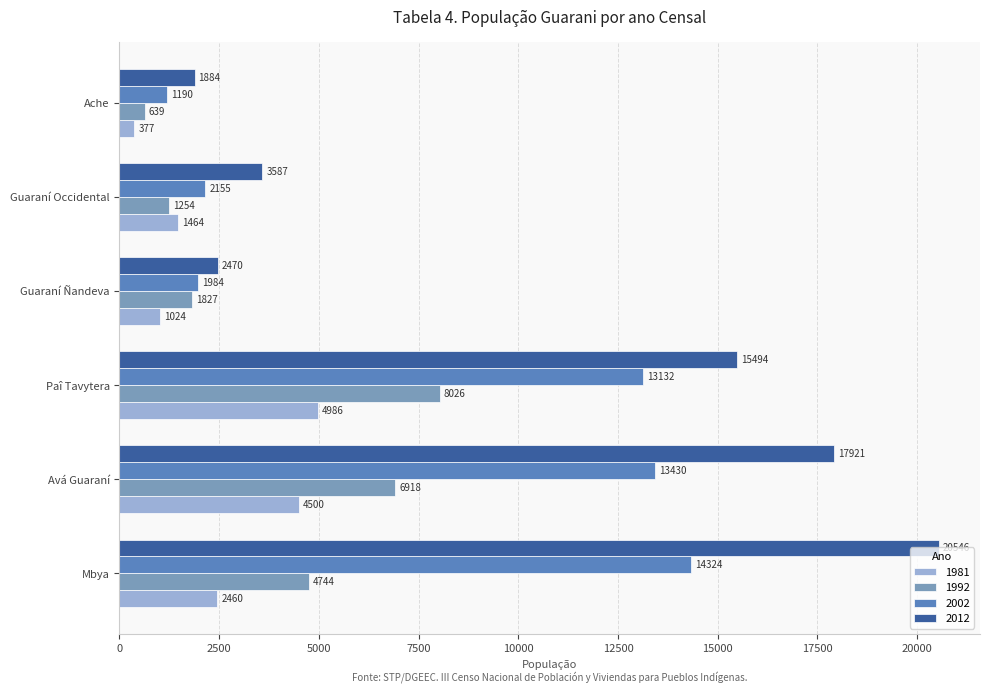

What is the difference between the maximum and minimum values in the 2012 series?

18662